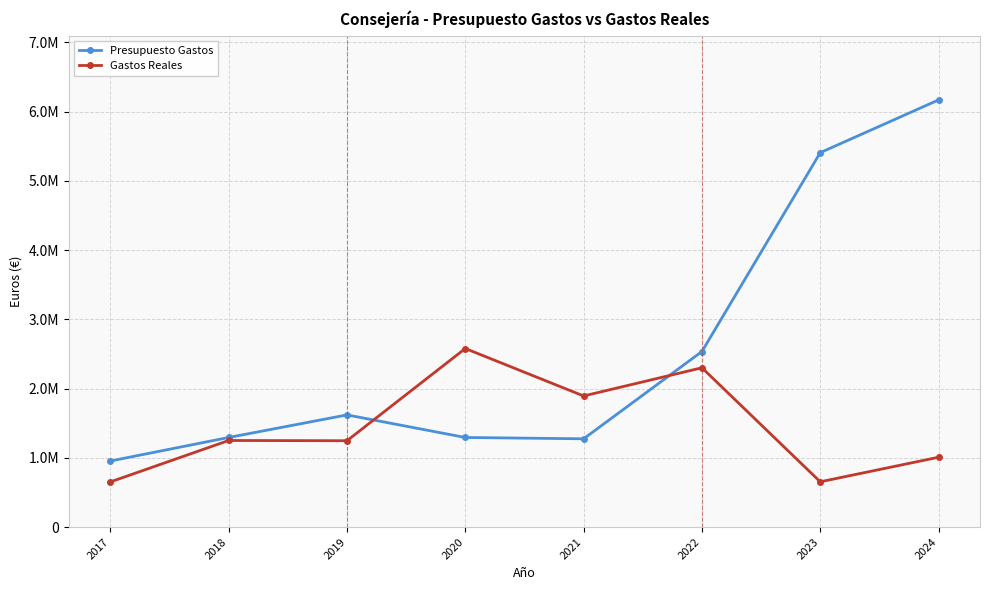

At which category does Presupuesto Gastos reach its first local valley?

2021